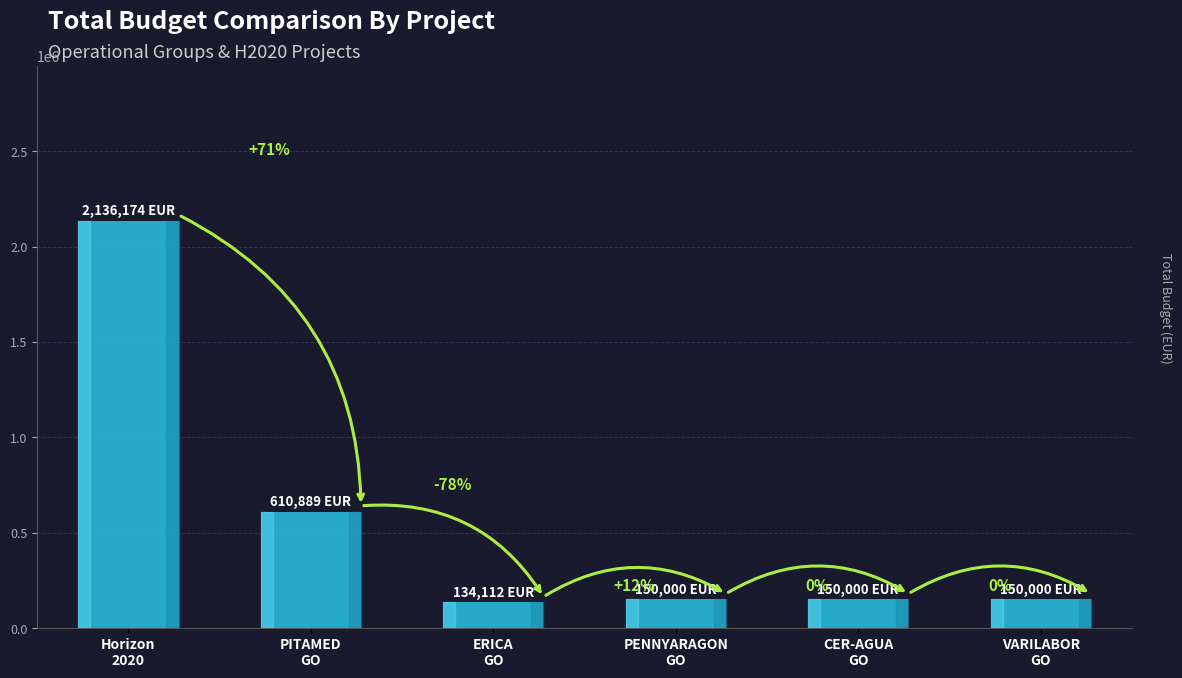

Does the chart contain any negative values?

No